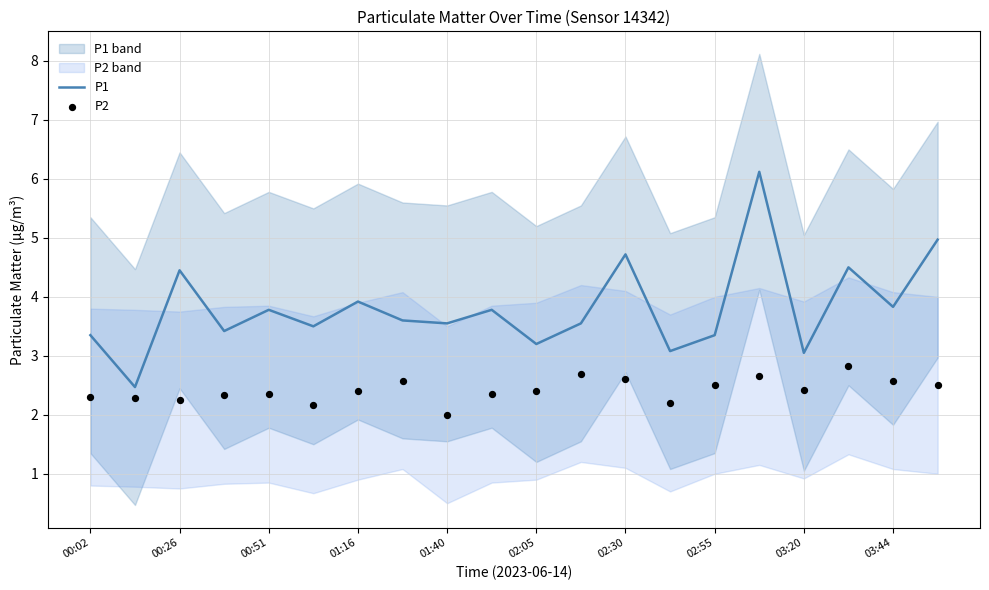

Which series contains the highest Y value?

P1